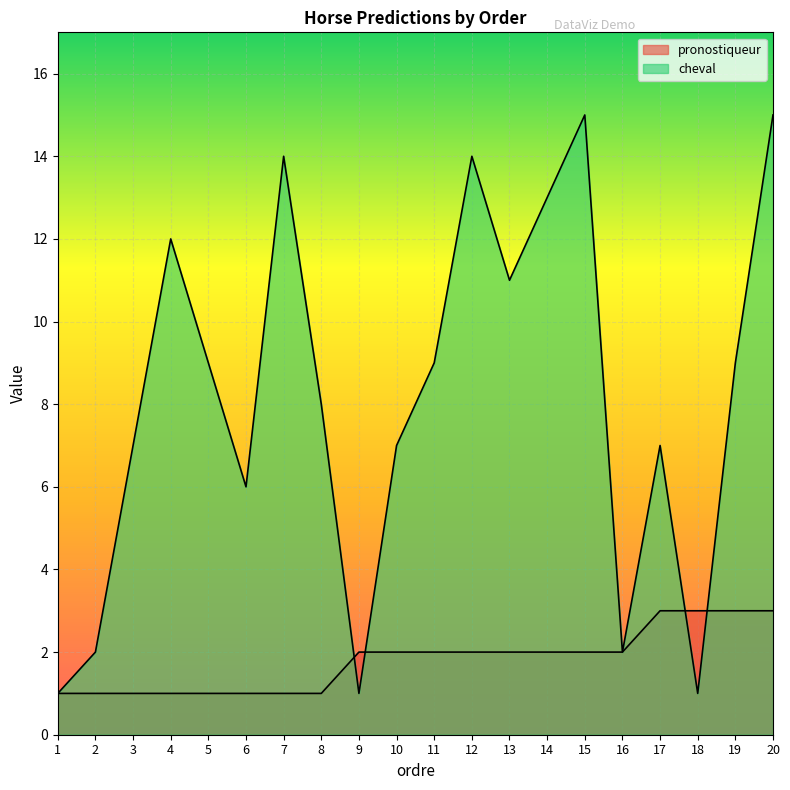

Between which two adjacent categories do cheval and pronostiqueur first intersect?

8 and 9